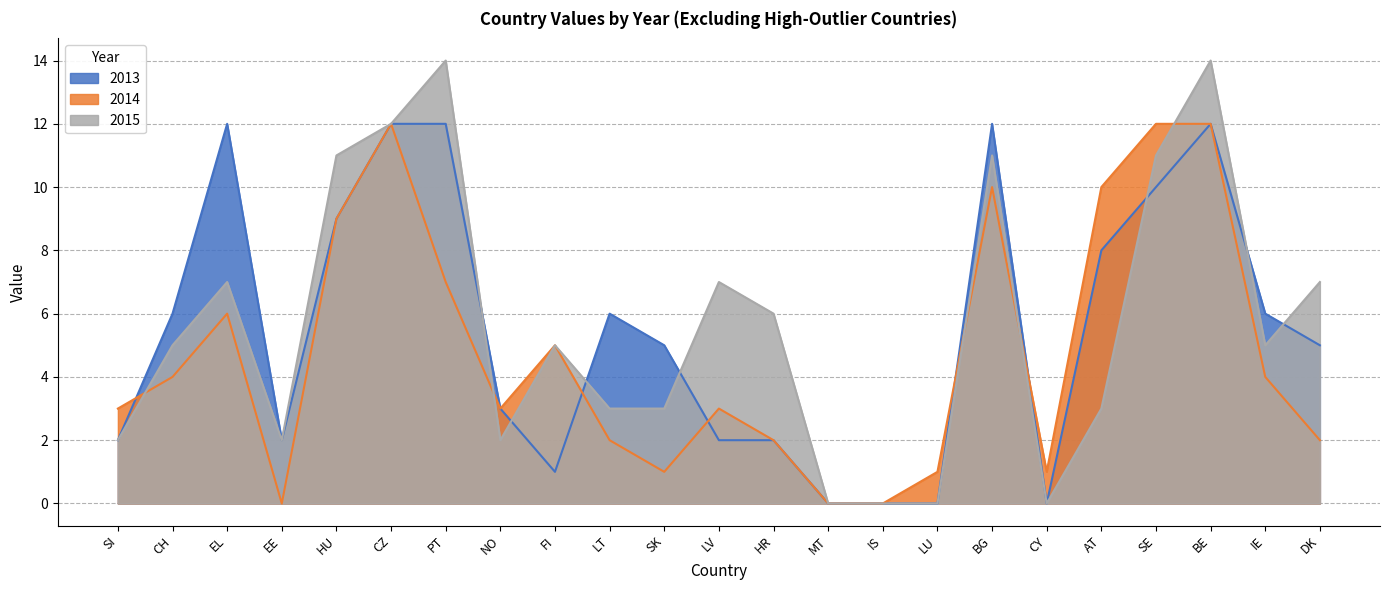

What is the maximum value for 2014?

12